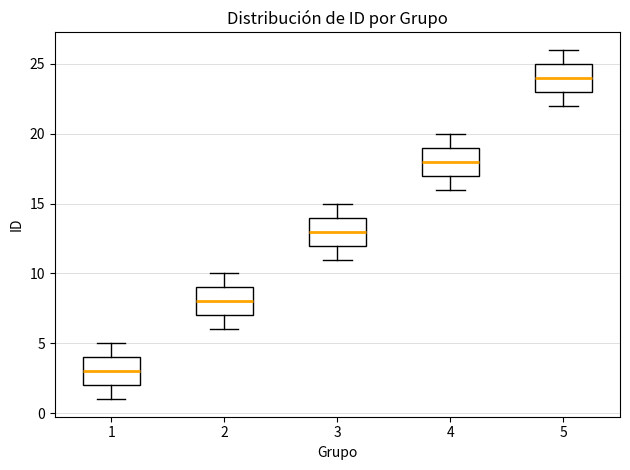

Reading left to right, read every box against the y-axis: the position of its median line, the range the box covers, and the ends of its whiskers. The values are not printed on the chart, so give them approximately, as read against the axis.

1: median 3, box 2 to 4, whiskers 1 to 5
2: median 8, box 7 to 9, whiskers 6 to 10
3: median 13, box 12 to 14, whiskers 11 to 15
4: median 18, box 17 to 19, whiskers 16 to 20
5: median 24, box 23 to 25, whiskers 22 to 26